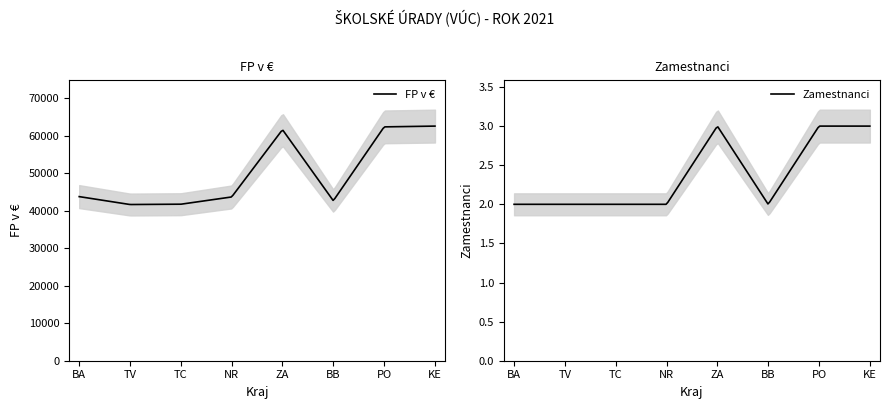

Reading left to right, what are all the values shown in this chart?

FP v €: 43785	41675	41756	43694	61651	42685	62392	62599
Zamestnanci: 2	2	2	2	3	2	3	3